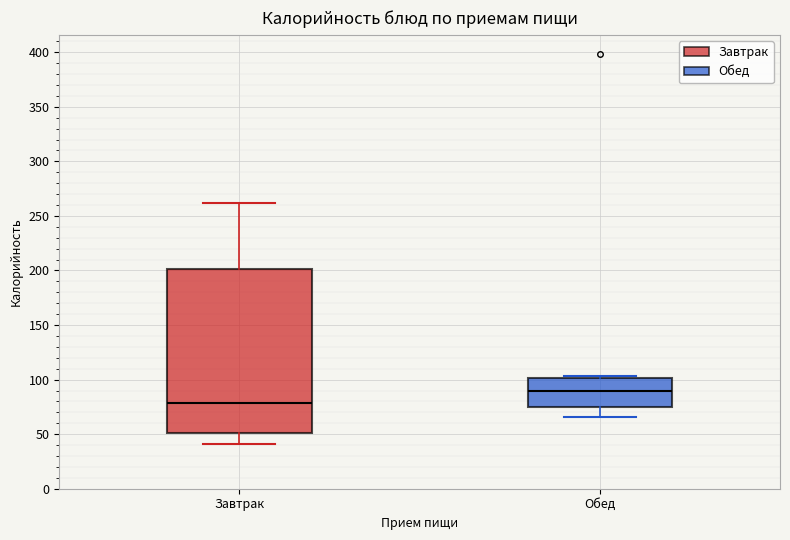

Reading left to right, transcribe this box plot: for each box, give where its median line is, the range the box spans, and where its two whiskers end, as read against the y-axis. The values are not printed on the chart, so give them approximately, as read against the axis.

Завтрак: median 80, box 50 to 200, whiskers 40 to 260
Обед: median 90, box 75 to 100, whiskers 65 to 105